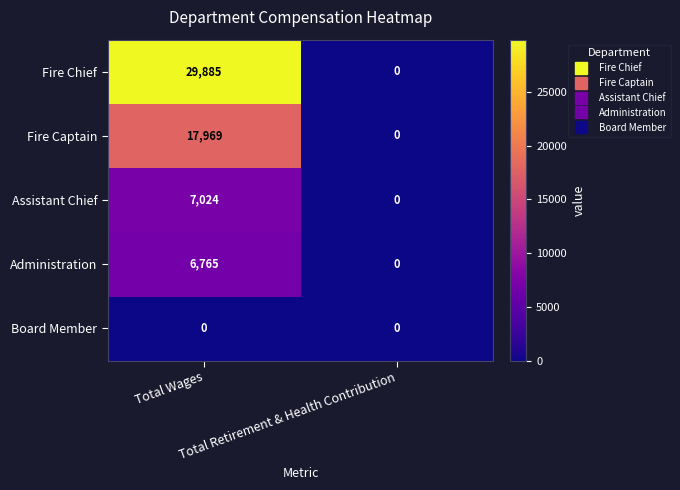

At which category is the sum across all series the highest?

Total Wages